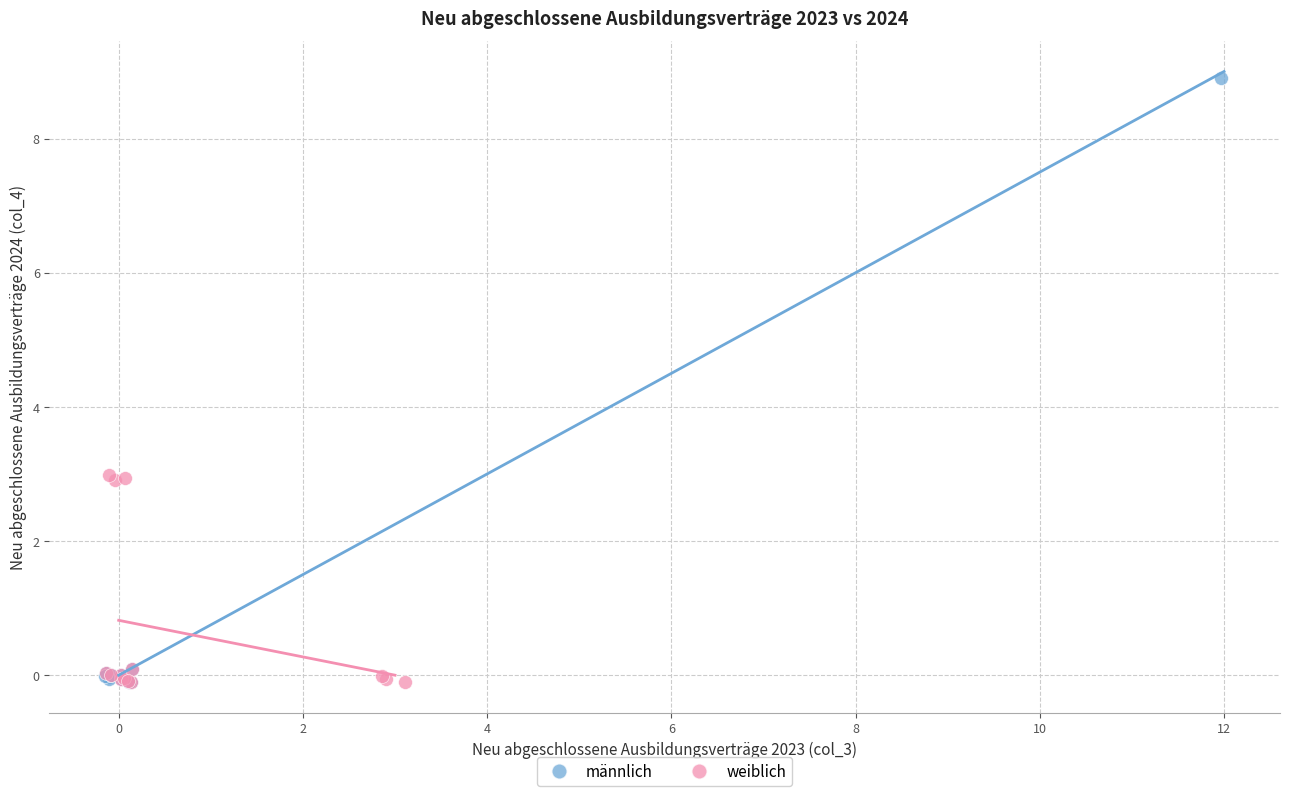

What are all the series names shown in the legend?

männlich, weiblich